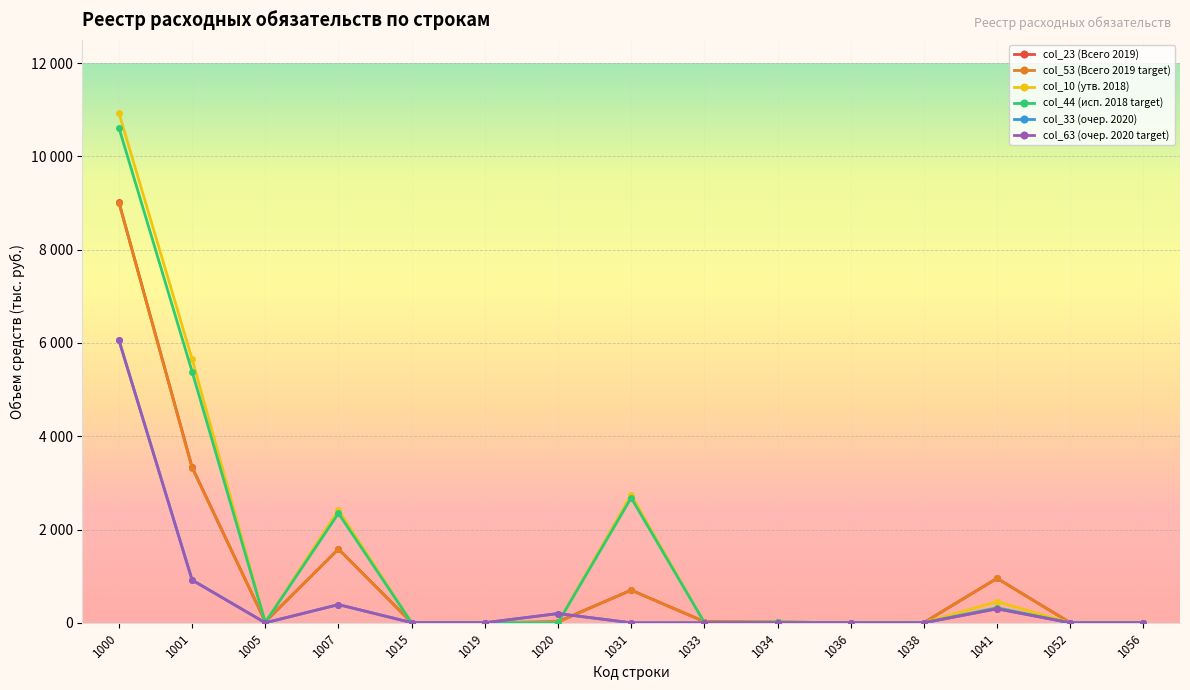

Is this an area chart (filled region under the line)?

No